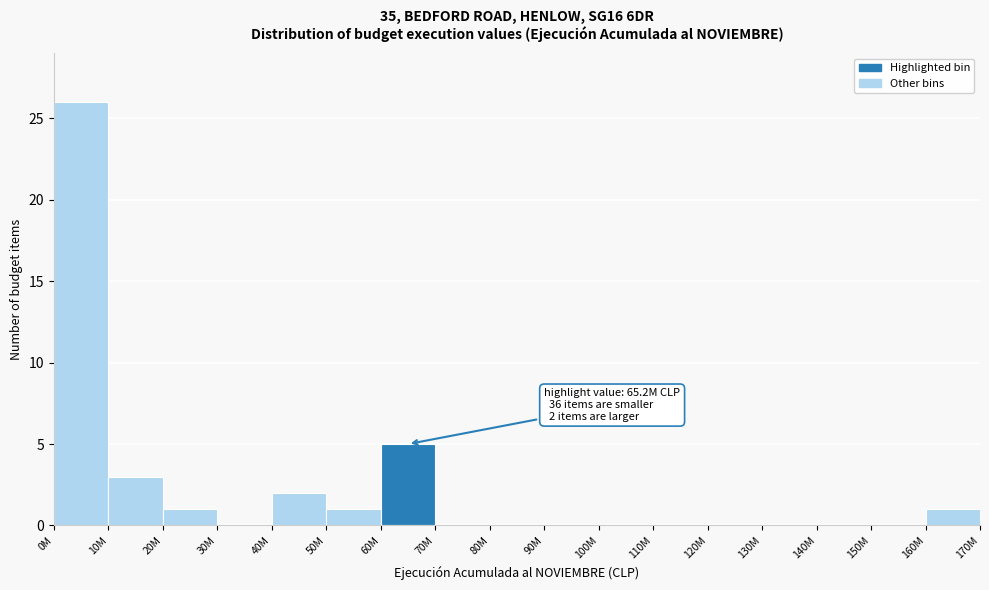

Reading left to right, transcribe all the data shown in this chart.

0M=26	10M=3	20M=1	30M=0	40M=2	50M=1	60M=5	70M=0	80M=0	90M=0	100M=0	110M=0	120M=0	130M=0	140M=0	150M=0	160M=1